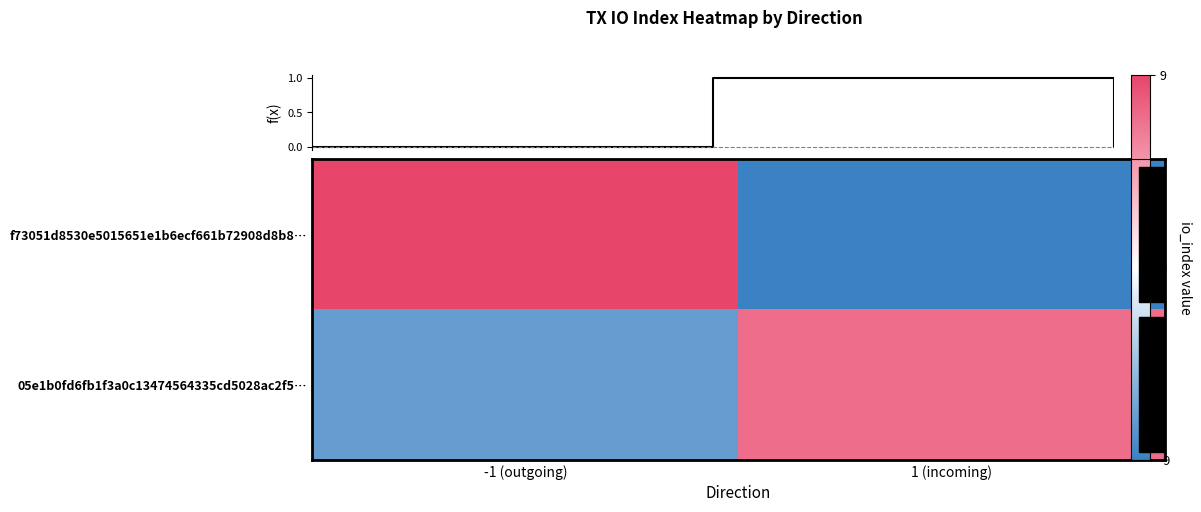

At which label is 05e1b0fd6fb1f3a0c13474564335cd5028ac2f5… closest to 0?

-1 (outgoing)